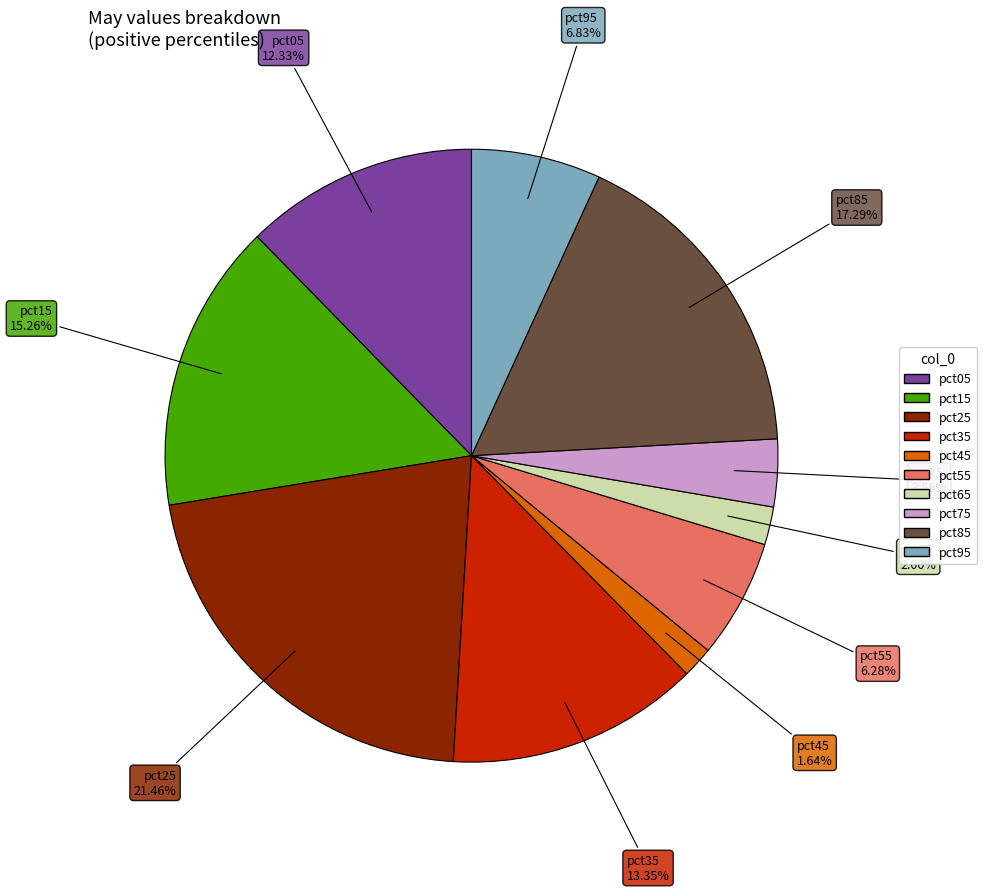

Between pct95 and pct05, which is larger?

pct05